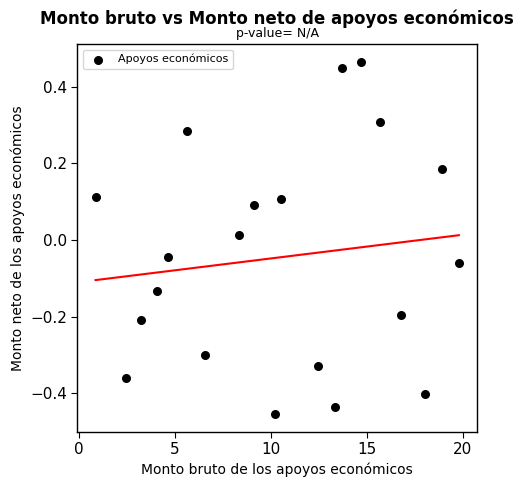

What is the range of X values (max minus min)?

18.9